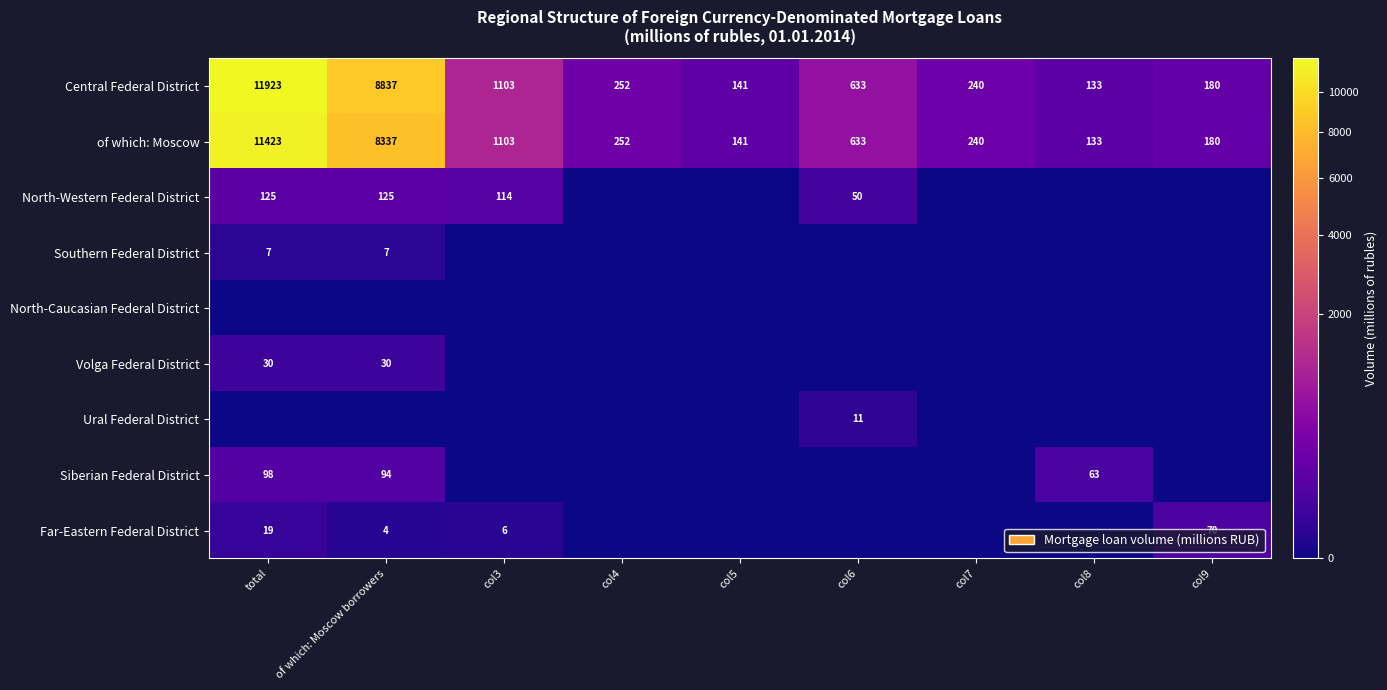

What is the total value across all series at col7?

480